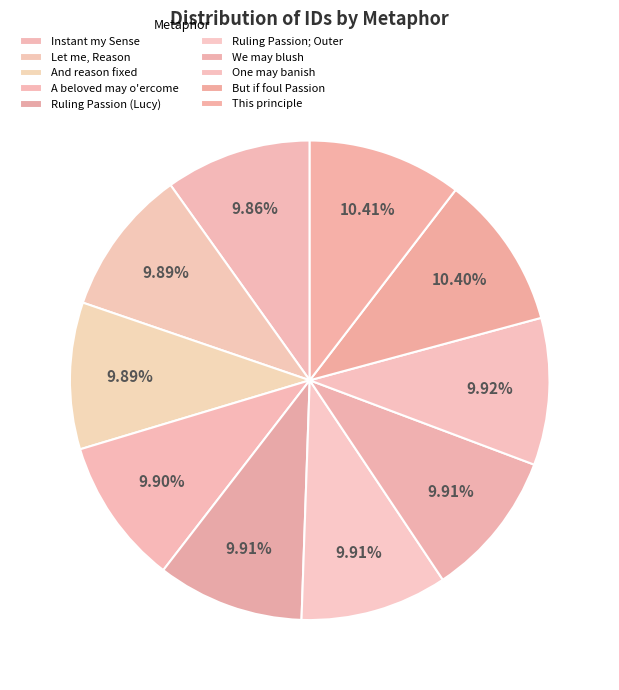

What is the smallest slice in the pie chart?

Instant my Sense return'd